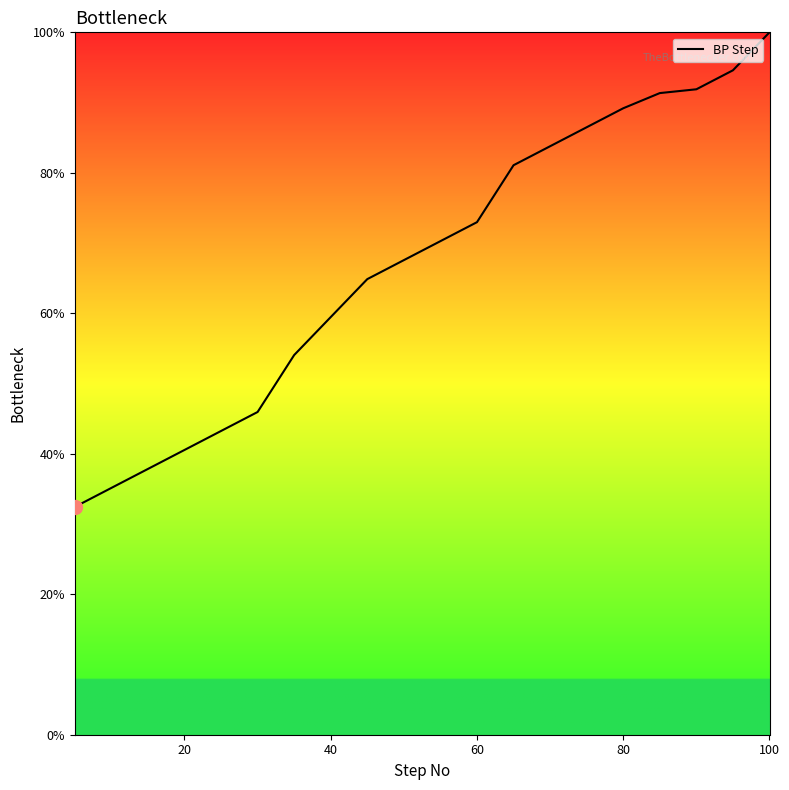

Reading right to left, list all the values displayed in this chart.

100.0	94.6	91.9	91.4	89.2	86.5	83.8	81.1	73.0	70.3	67.6	64.9	54.1	45.9	43.2	40.5	37.8	35.1	32.4